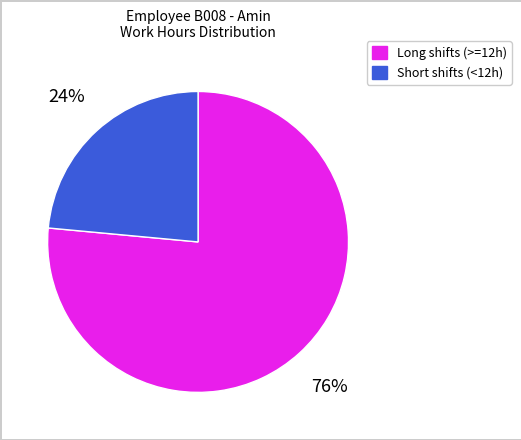

To the nearest percent, what is the average slice percentage?

50%